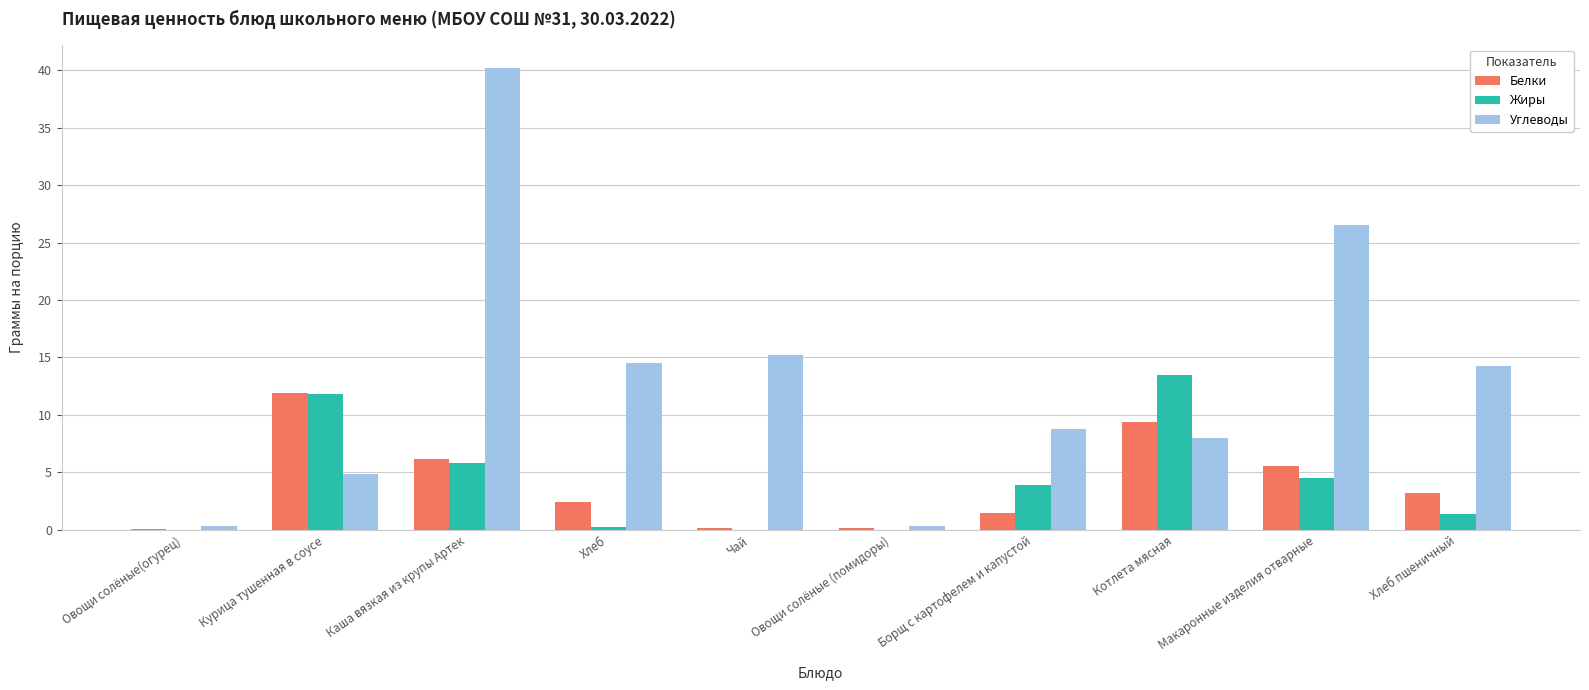

At which category is the sum across all series the highest?

Каша вязкая из крупы Артек